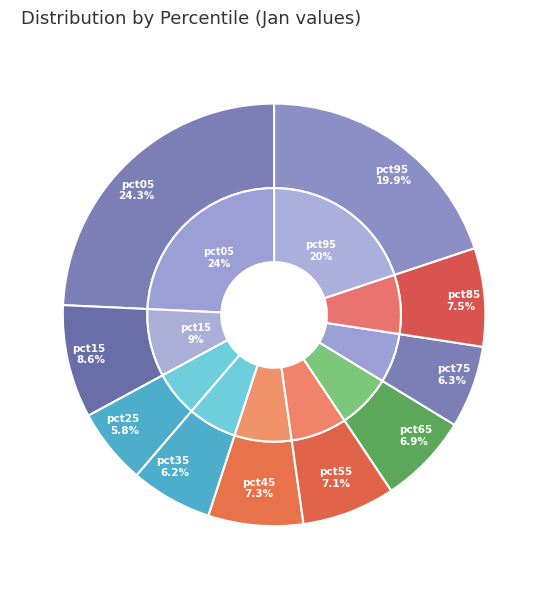

Does pct05 represent more than half of the total?

No